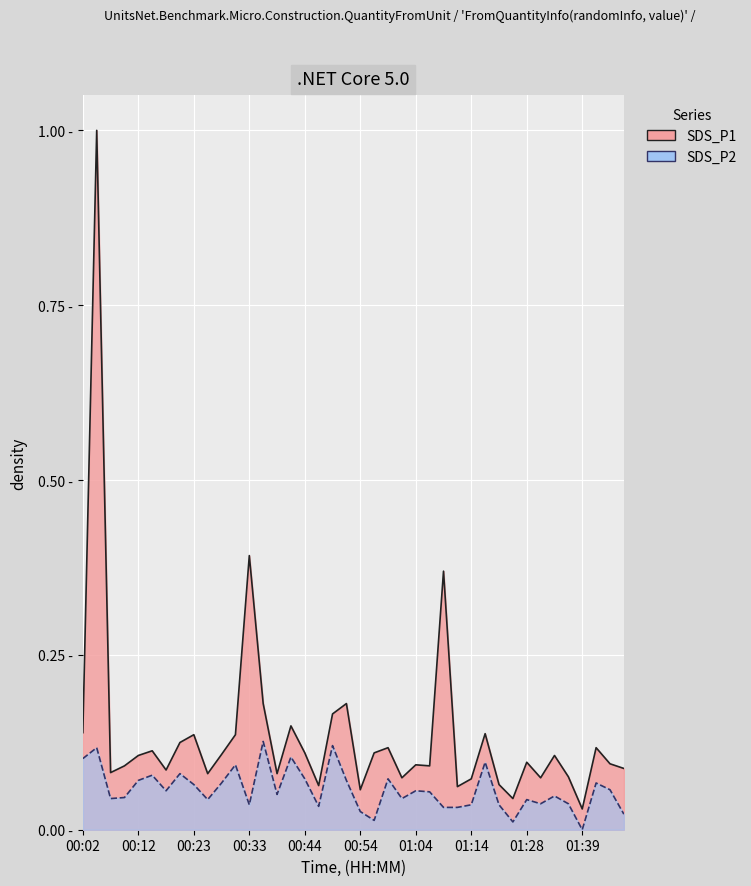

True or false: SDS_P2 and SDS_P1 cross at least once.

False